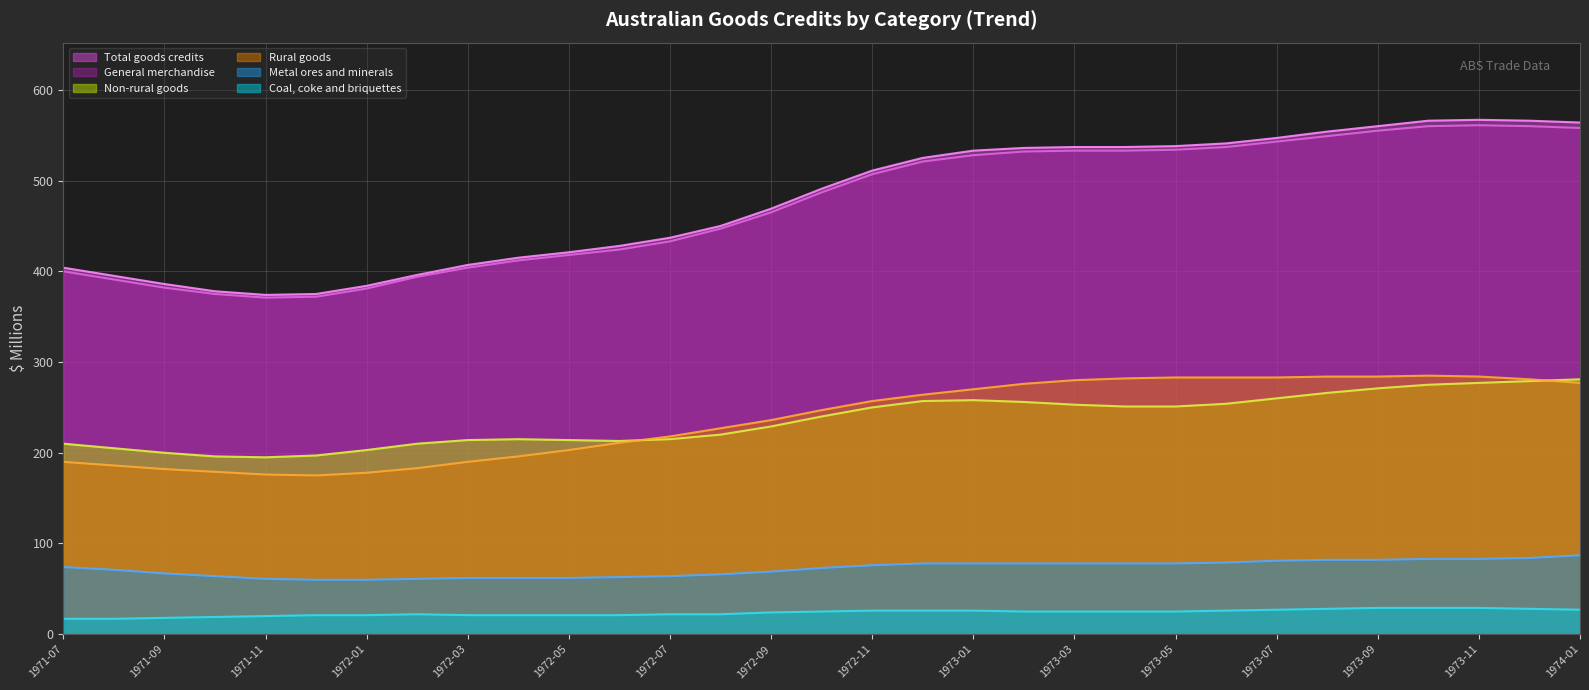

What is the label of the 8th point from the right?

1973-06